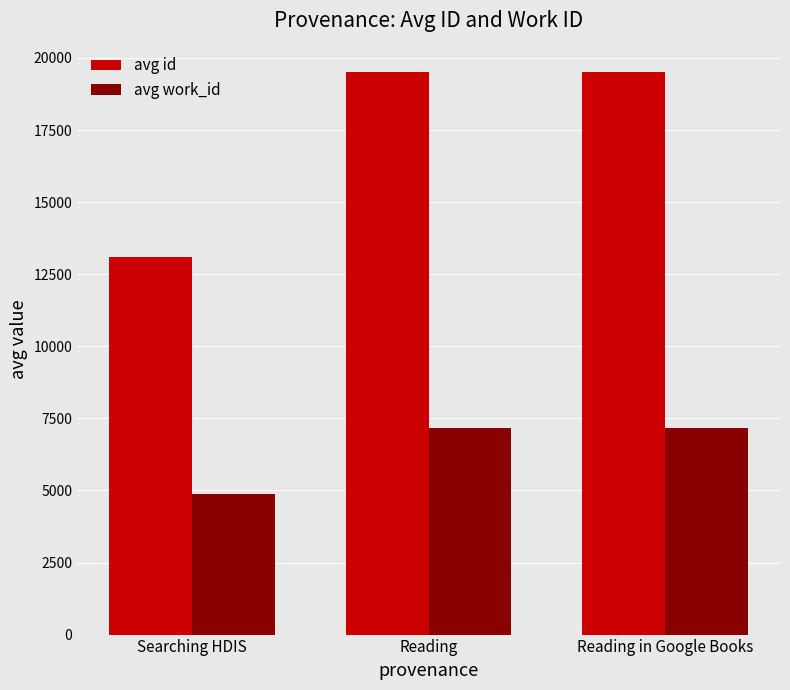

Which series has the largest total across all categories?

avg id